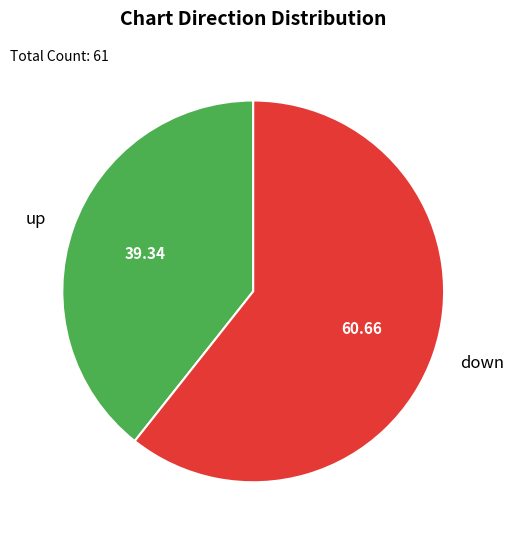

Between down and up, which is larger?

down